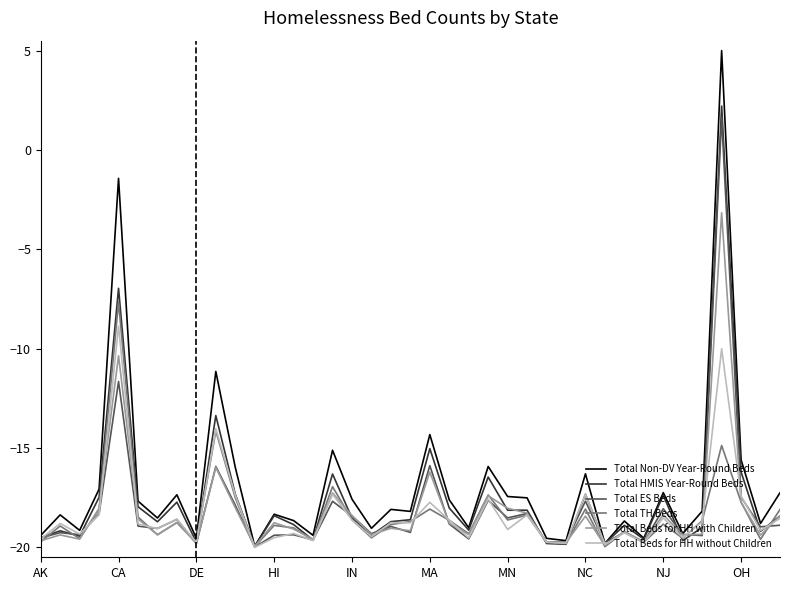

Which series has the largest range (max minus min)?

Total Non-DV Year-Round Beds